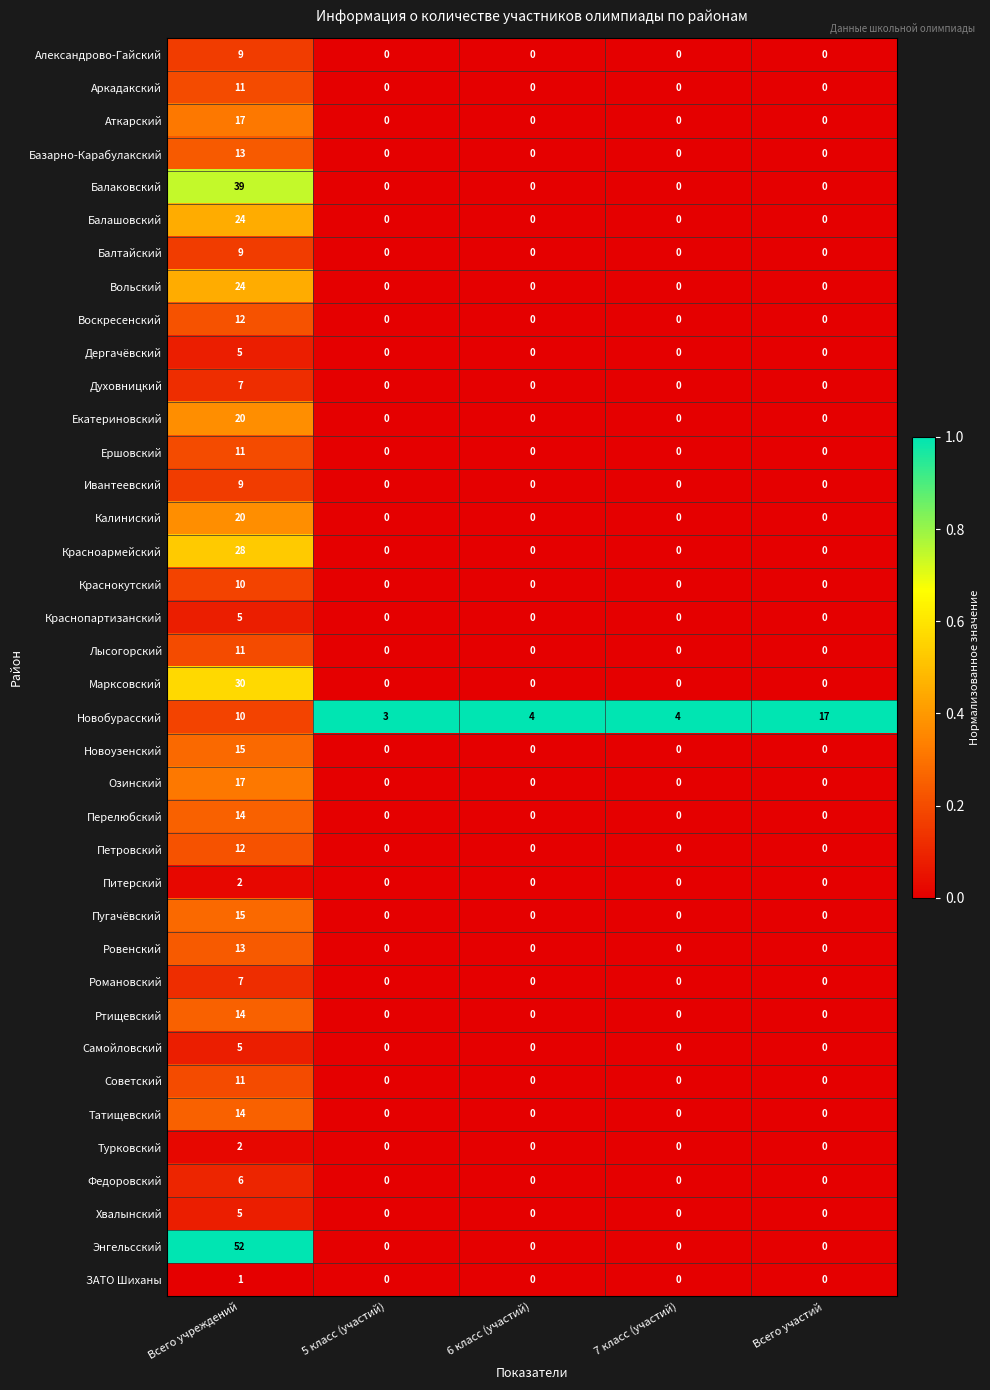

What is the sum of the Воскресенский values at Всего учреждений and 5 класс (участий)?

12